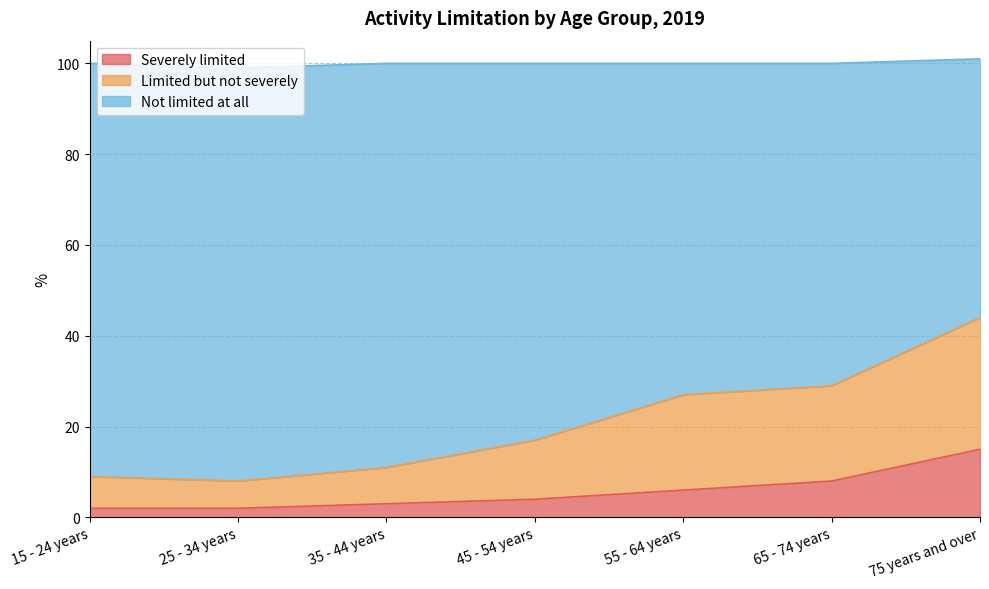

True or false: Severely limited and Limited but not severely cross at least once.

False